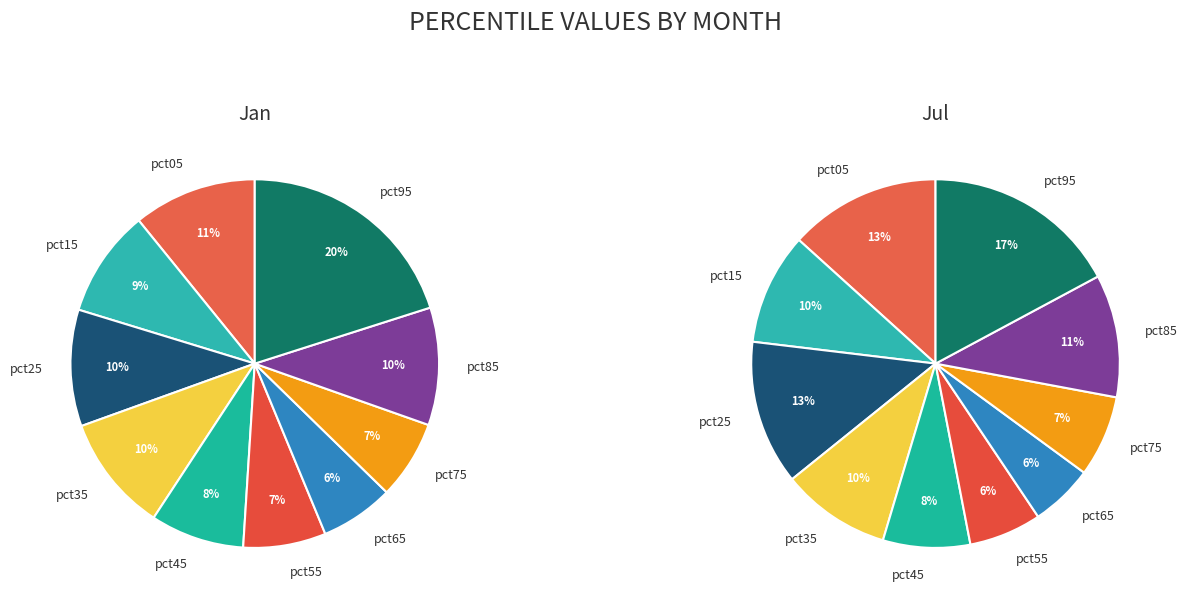

What percentage is the pct05 slice, to the nearest percent?

11%